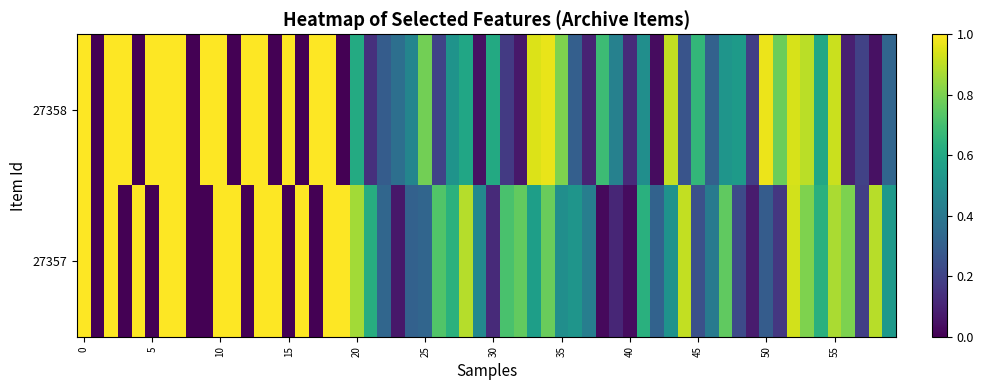

List the series in order of their peak value, highest first.

27358, 27357